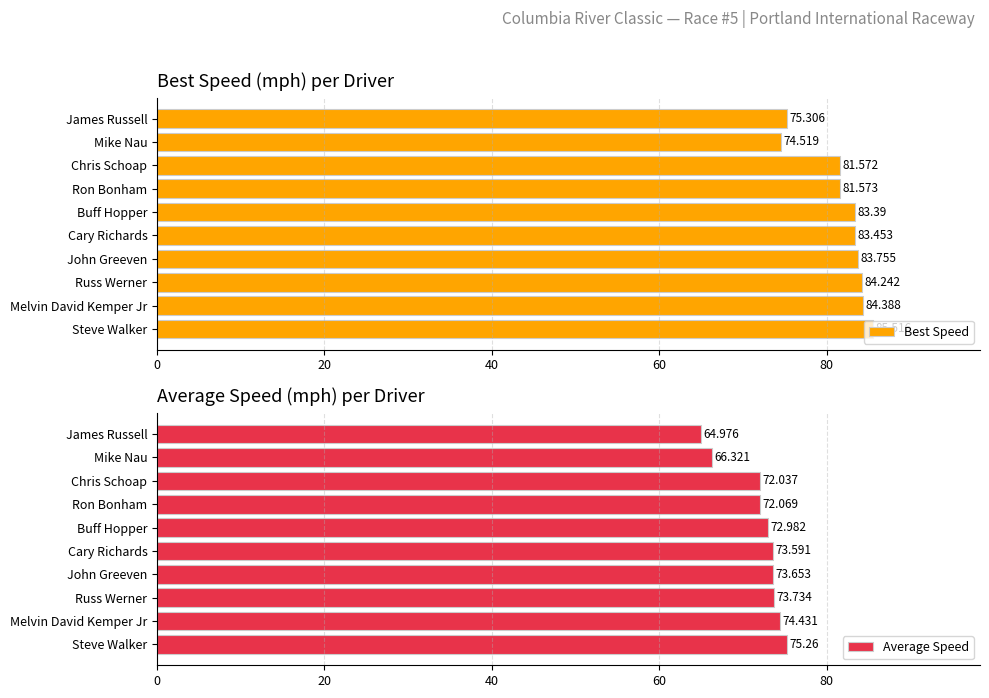

At which label does Best Speed reach its peak?

Steve Walker